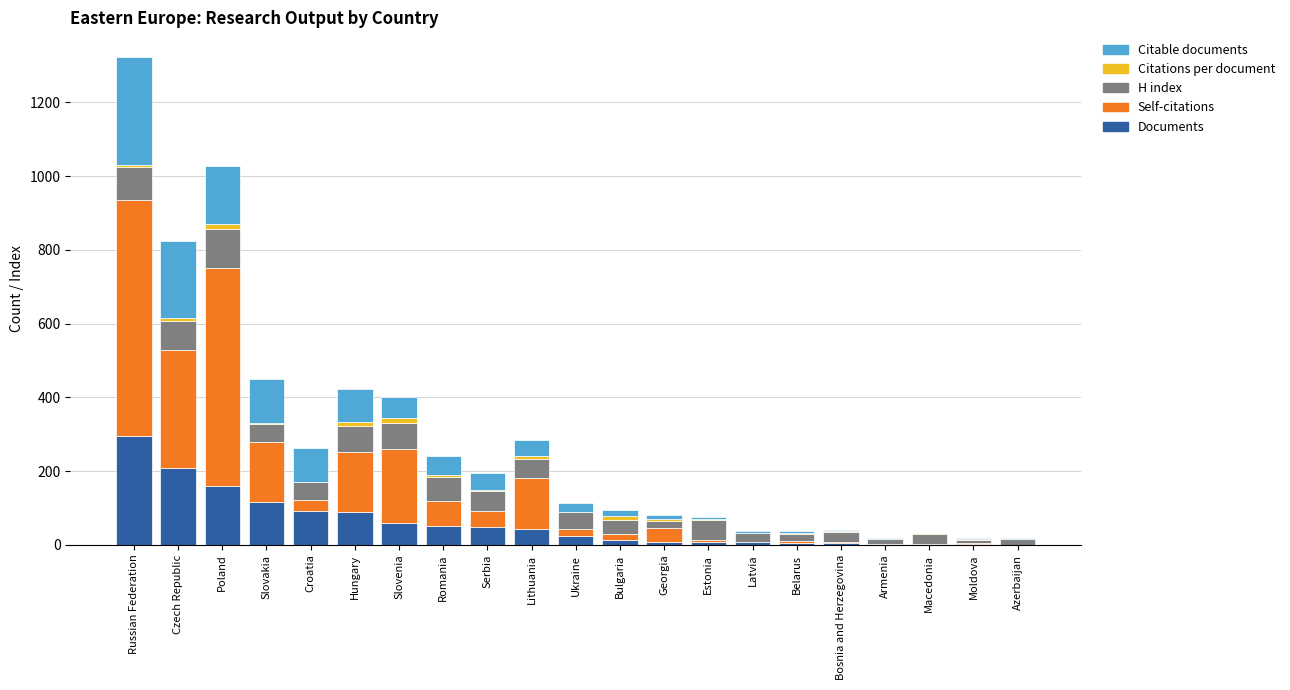

Are the bars grouped side by side (vs. stacked)?

No